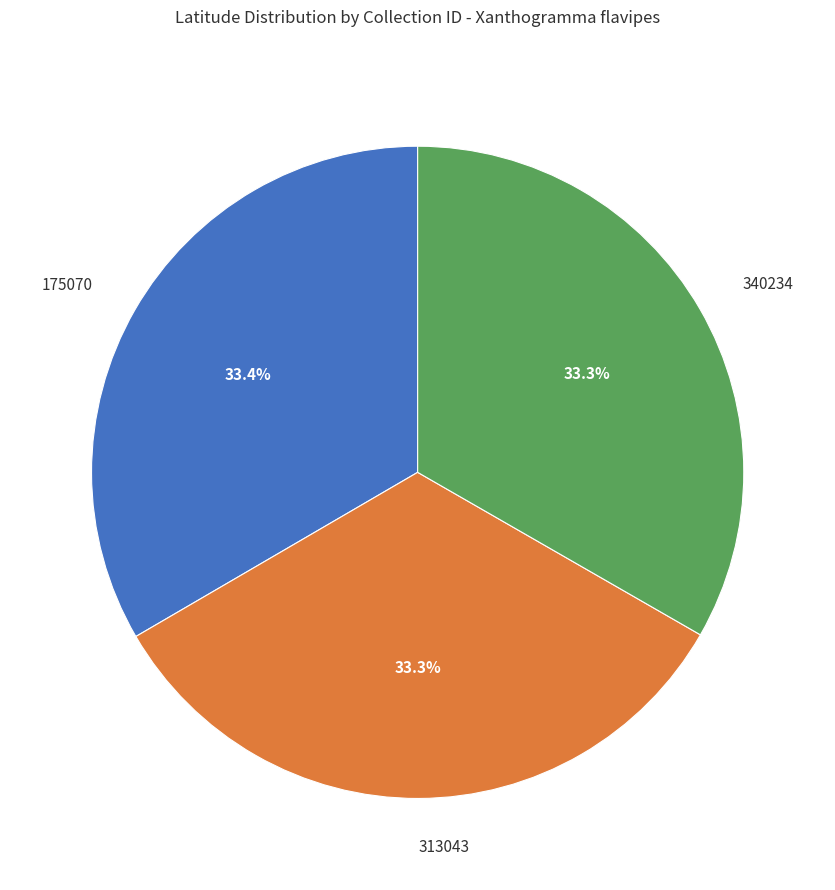

Combined, do 340234 and 313043 account for over 50%?

Yes